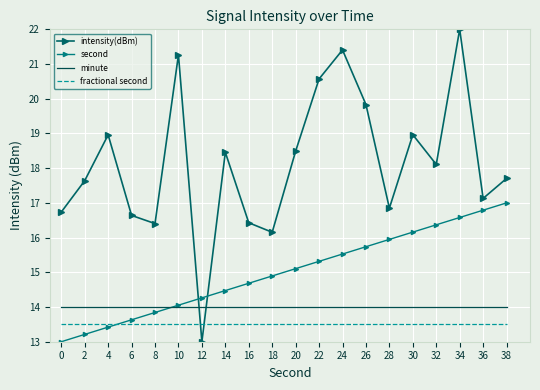

What is the value of the minute point at the 17th from the left?

14.0